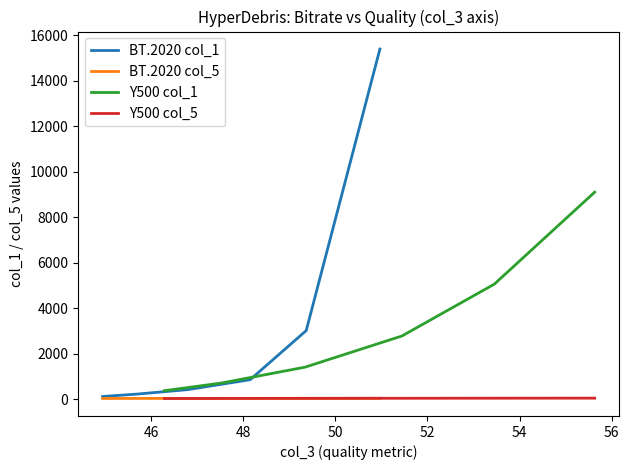

Is this an area chart (filled region under the line)?

No